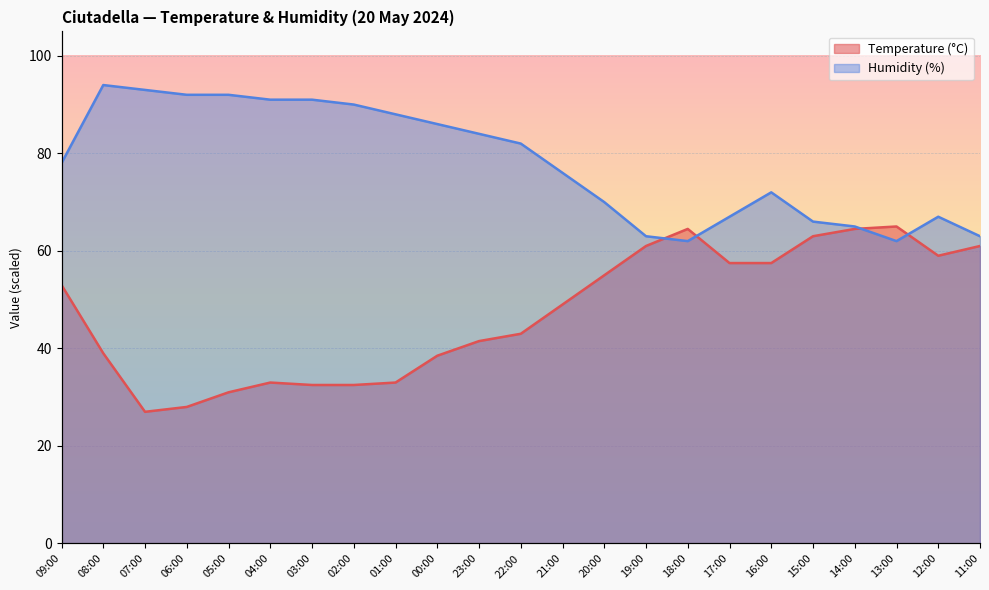

Count the number of categories in the chart.

23